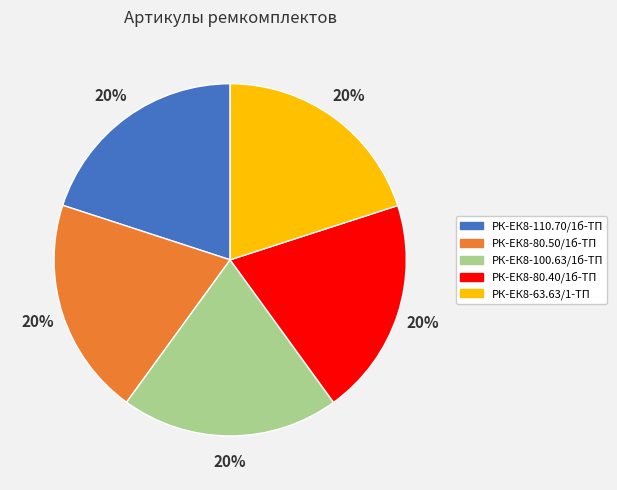

Count the number of slices in the pie.

5